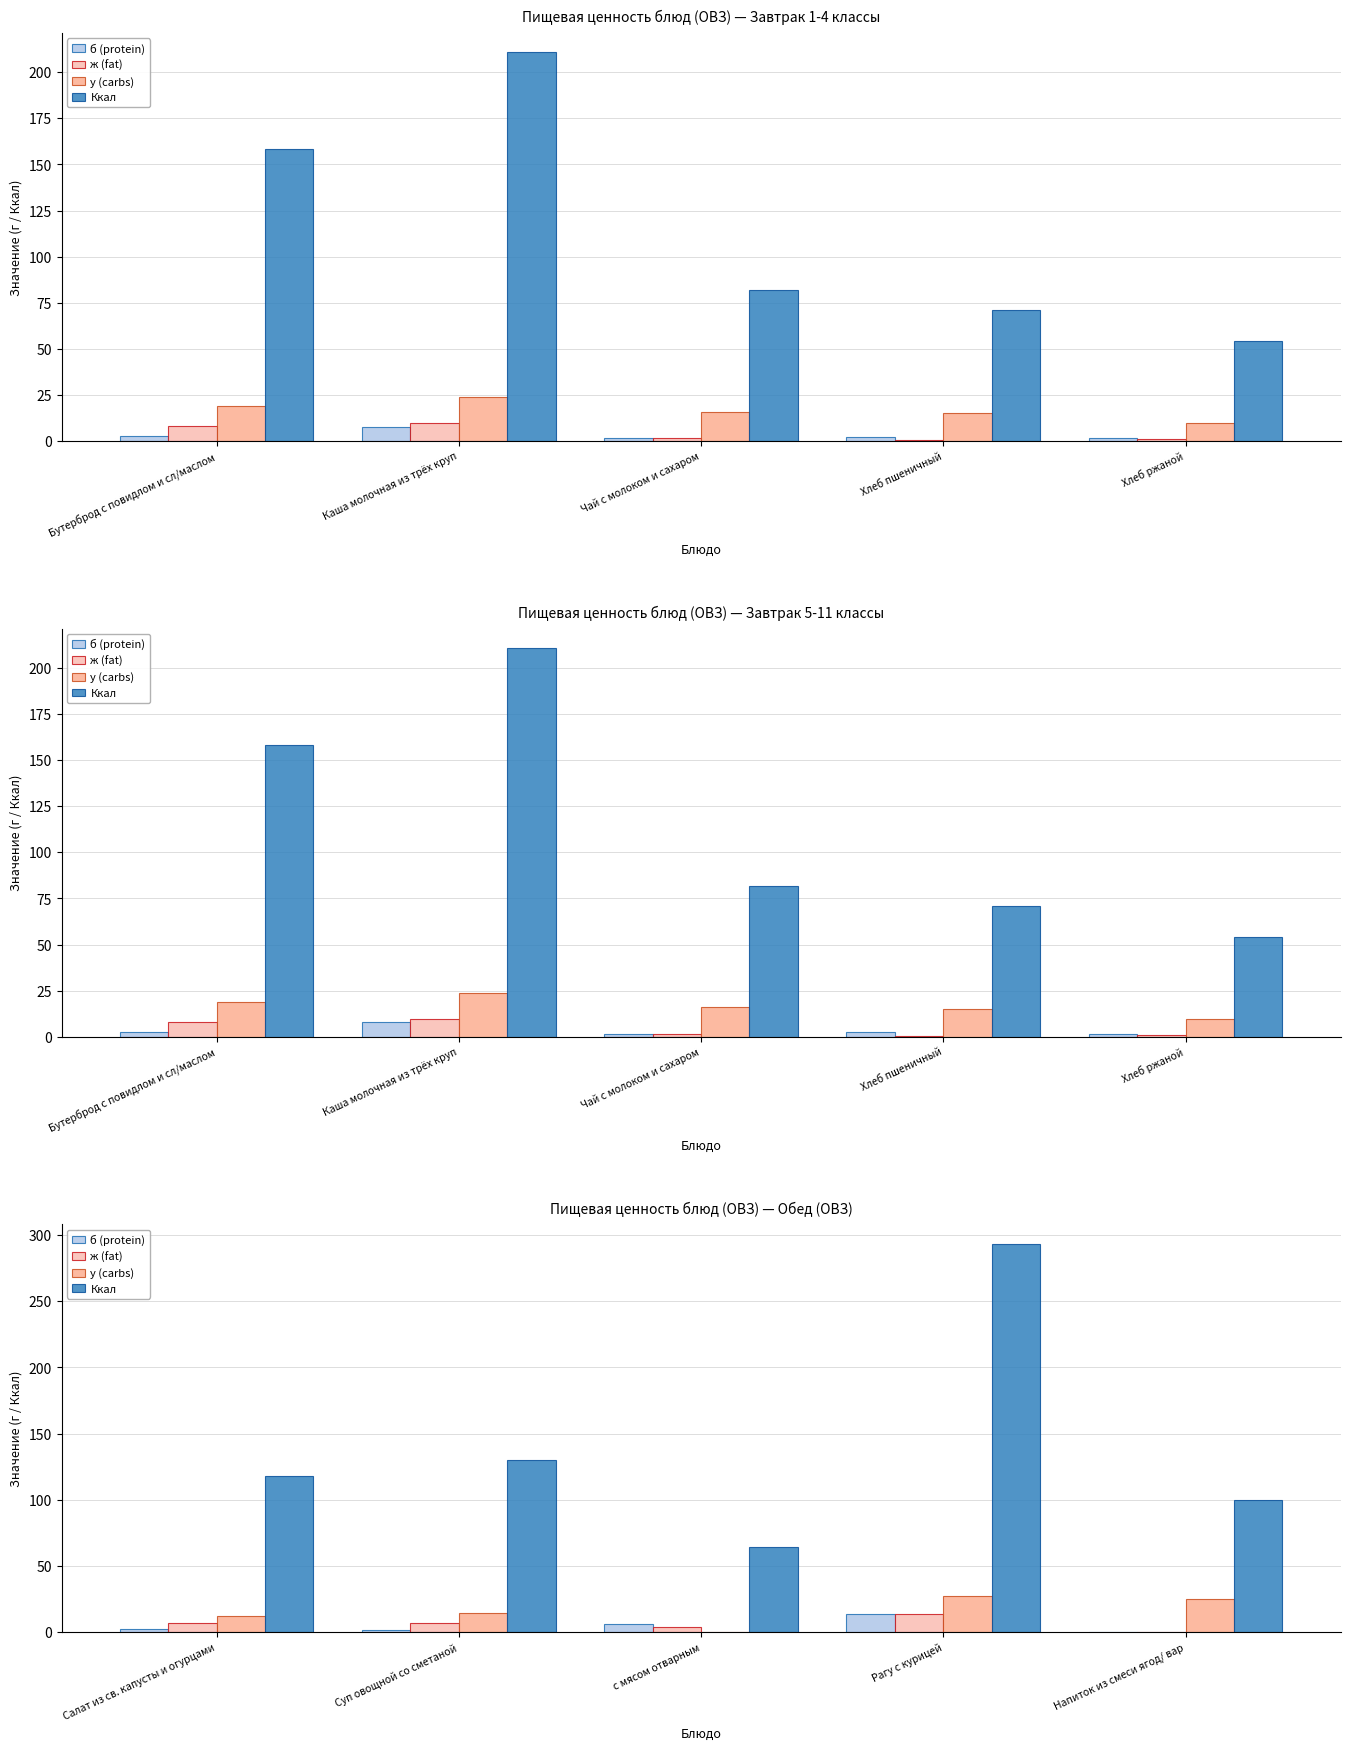

Between с мясом отварным and Рагу с курицей, which series saw the biggest shift?

Ккал